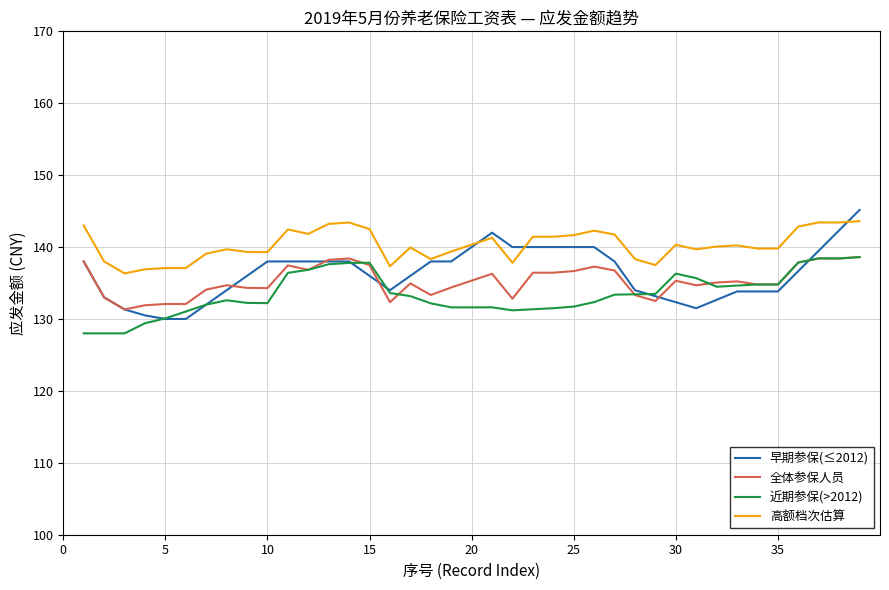

What is the minimum value shown in the chart?

128.0